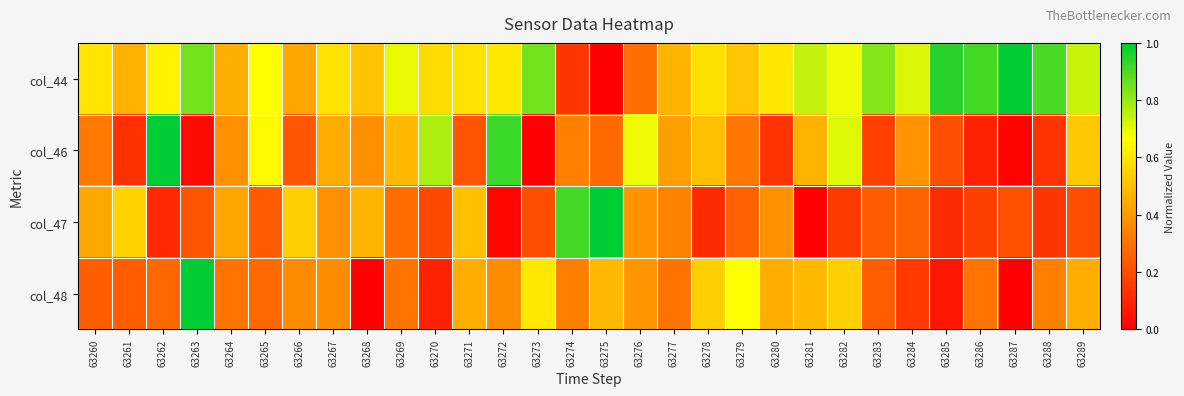

At which category is the sum across all series the highest?

63263